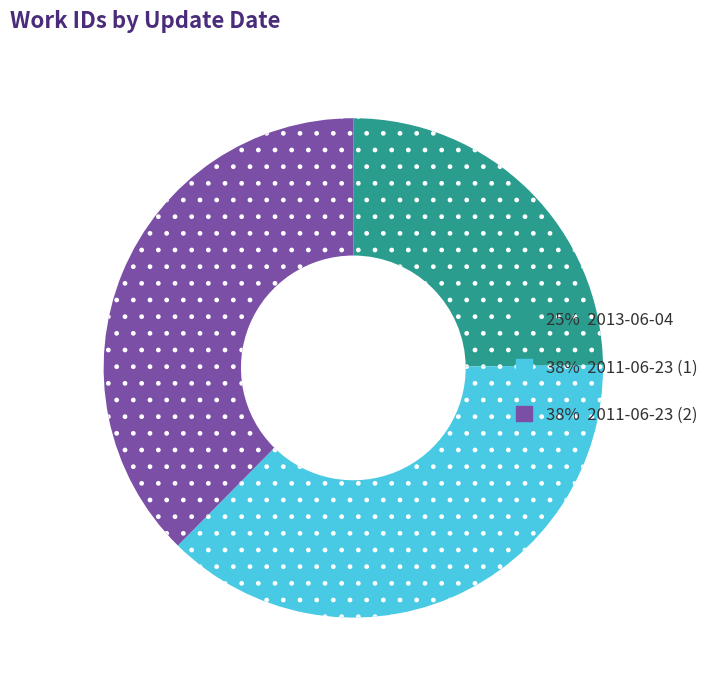

What is the ratio of the value at 25% 2013-06-04 to the value at 38% 2011-06-23 (1)?

0.7